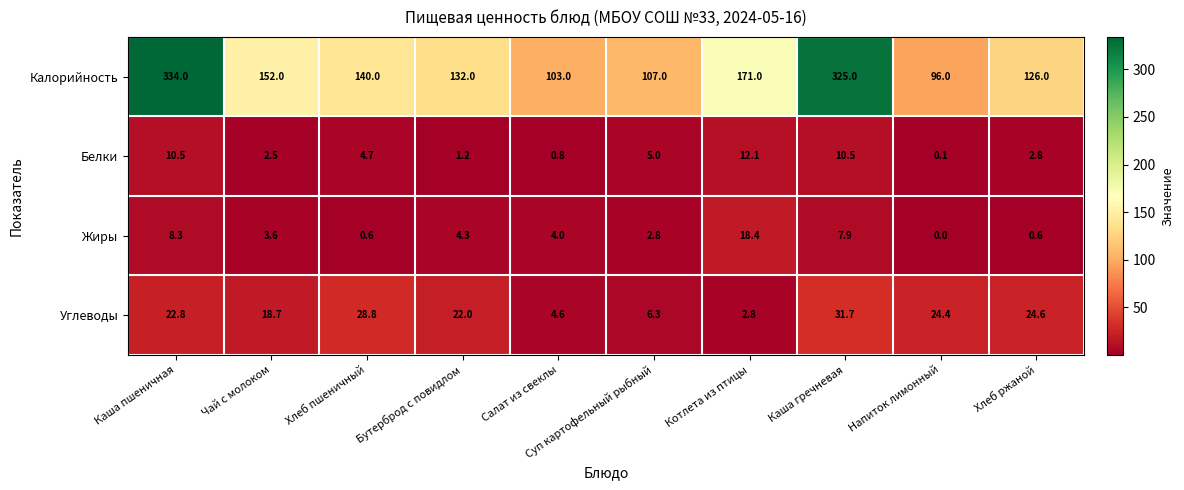

What is the sum of the Белки values at Салат из свеклы and Бутерброд с повидлом?

2.0